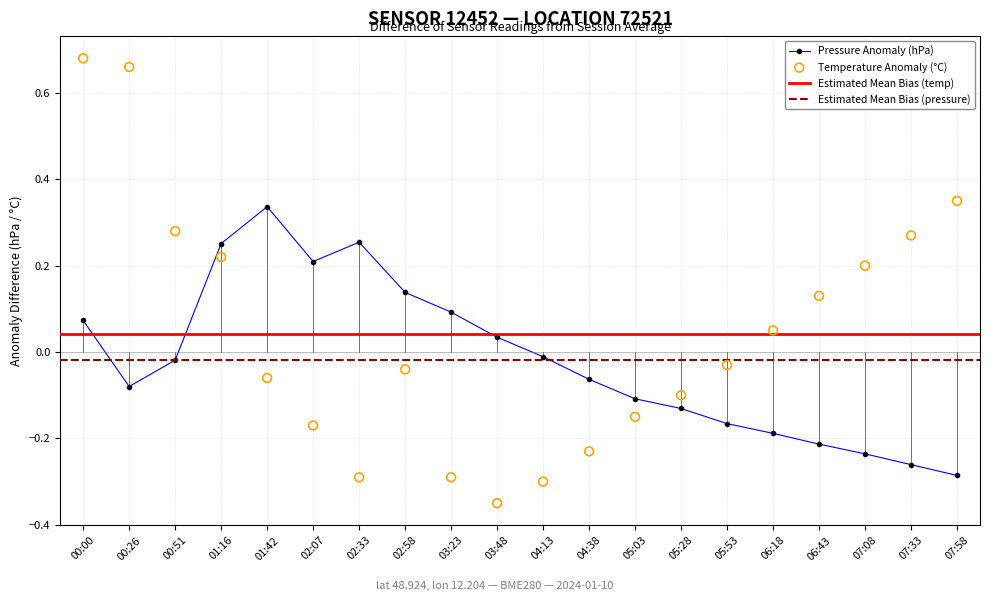

True or false: Pressure Anomaly (hPa) has a value of -0.4 at 07:33.

False